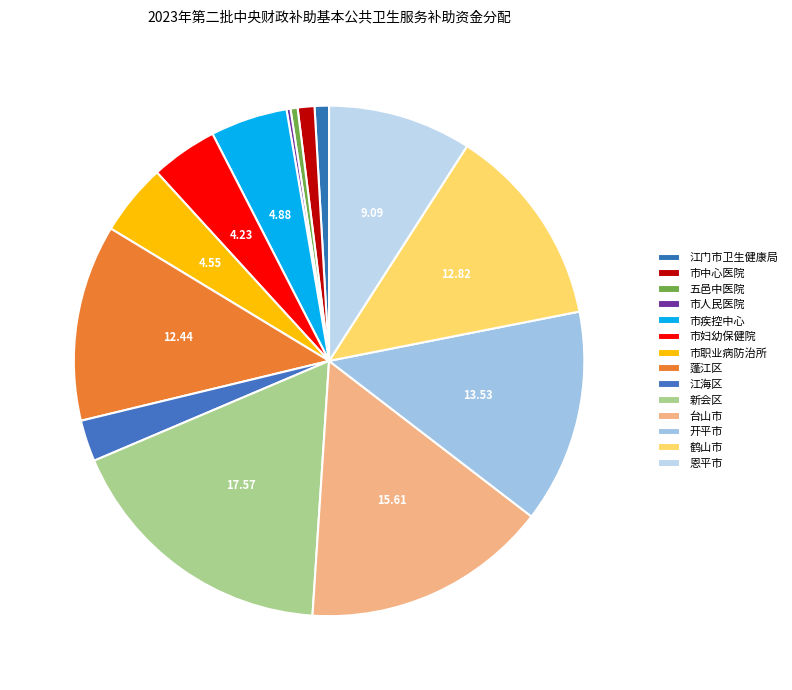

Is there any slice that represents more than half of the pie?

No